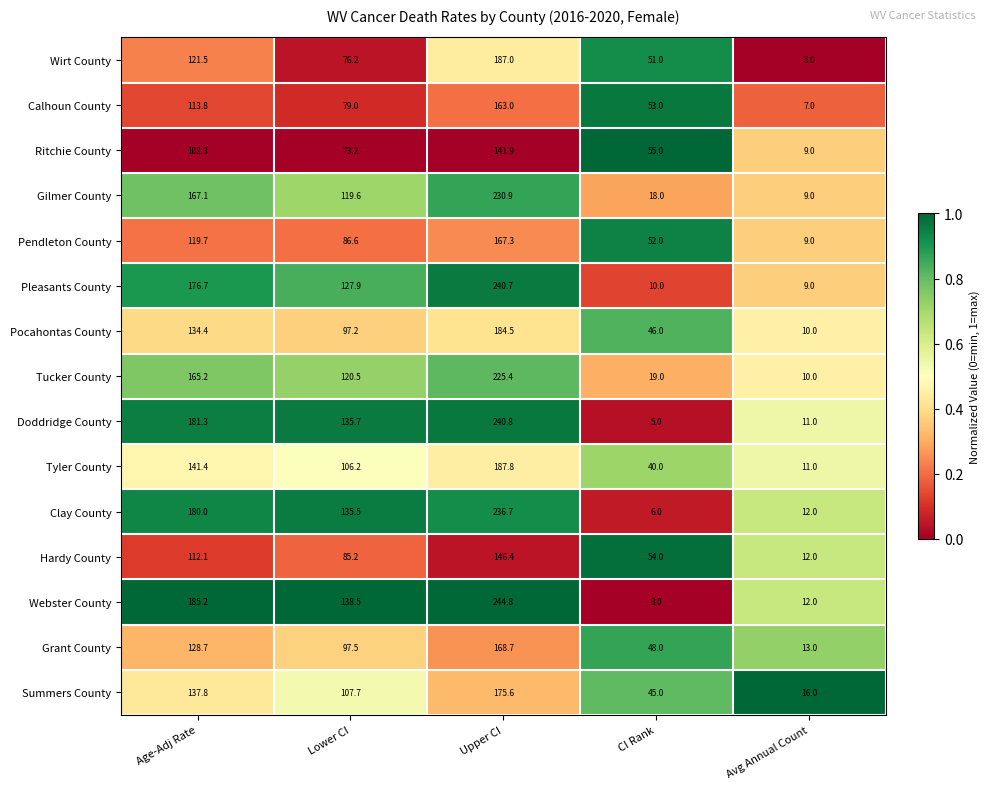

What is the difference between the maximum and second lowest values in the Wirt County series?

136.0